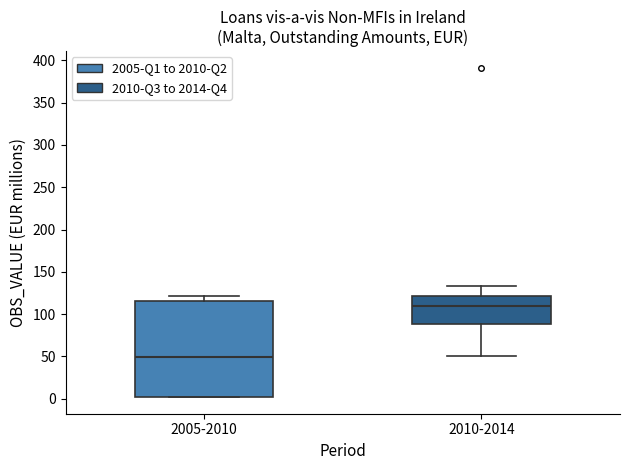

Reading left to right, transcribe this box plot: for each box, give where its median line is, the range the box spans, and where its two whiskers end, as read against the y-axis. The values are not printed on the chart, so give them approximately, as read against the axis.

2005-2010: median 50, box 0 to 115, whiskers 0 to 120
2010-2014: median 110, box 90 to 120, whiskers 50 to 135